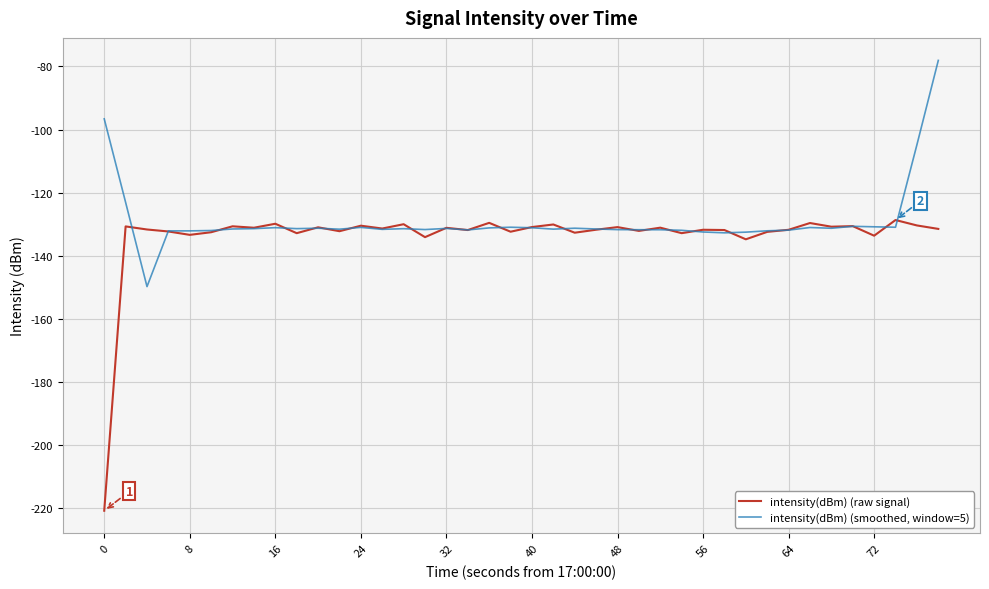

What are all the series names shown in the legend?

intensity(dBm) (raw signal), intensity(dBm) (smoothed, window=5)